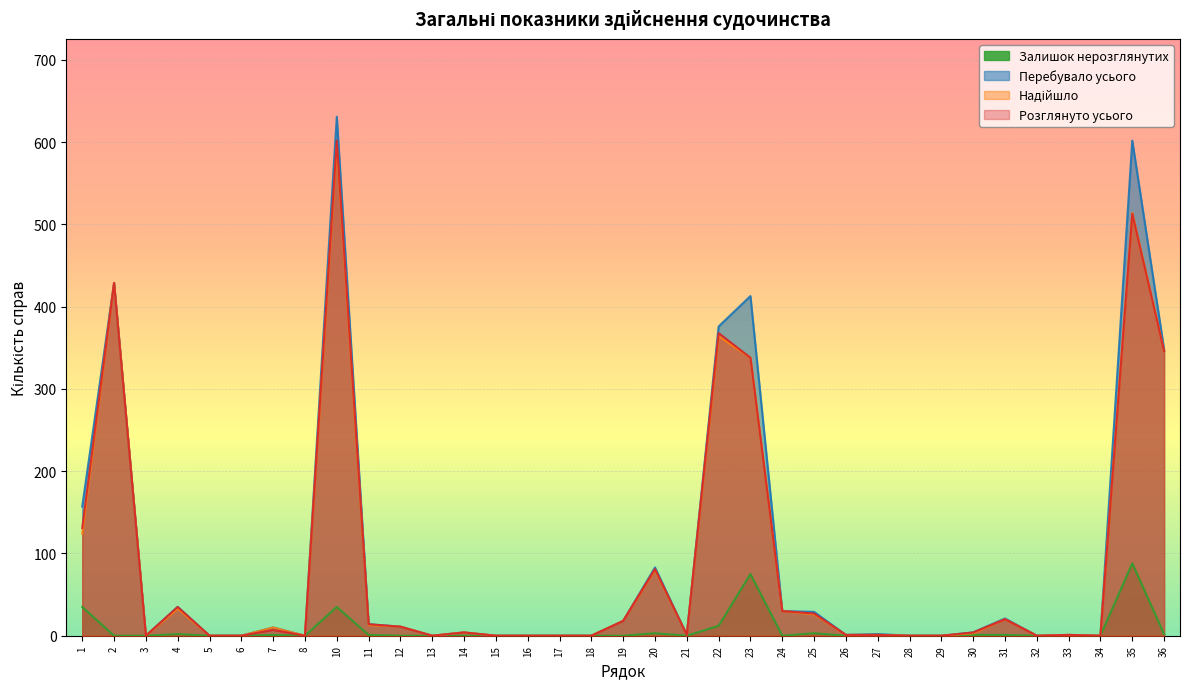

What is the value of the Надійшло point at the 7th from the left?

10